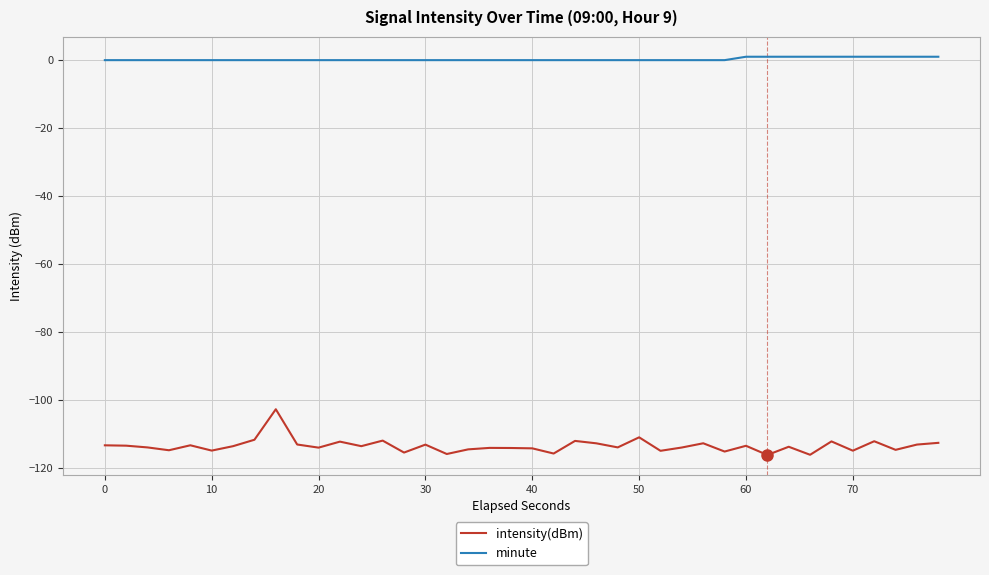

True or false: intensity(dBm) and minute cross at least once.

False